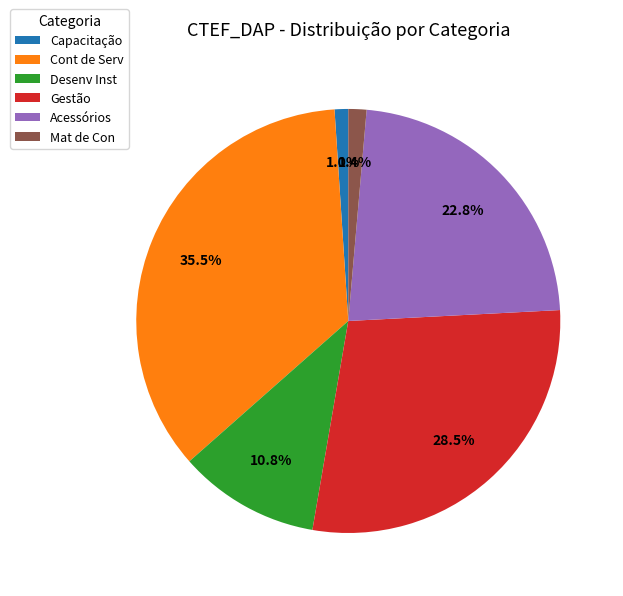

What is the largest slice in the pie chart?

Cont de Serv